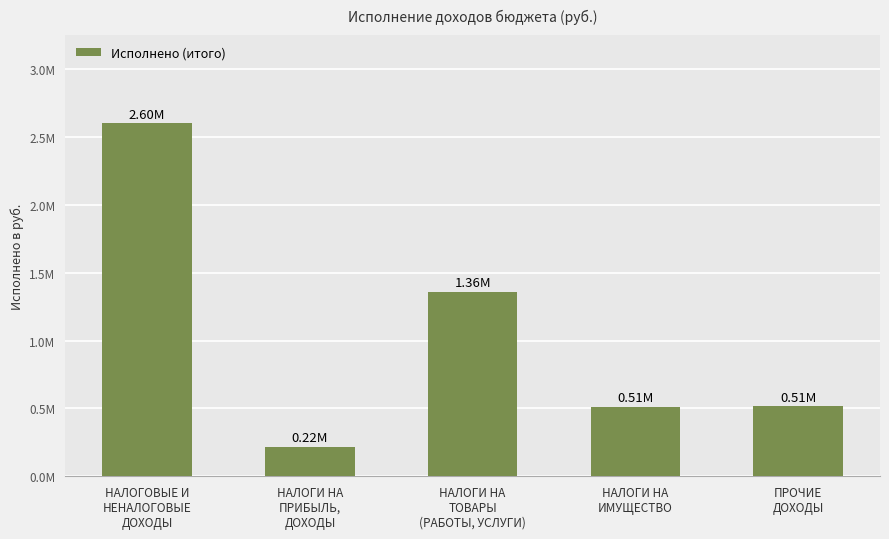

What is the label of the 2nd bar from the left?

НАЛОГИ НА
ПРИБЫЛЬ,
ДОХОДЫ